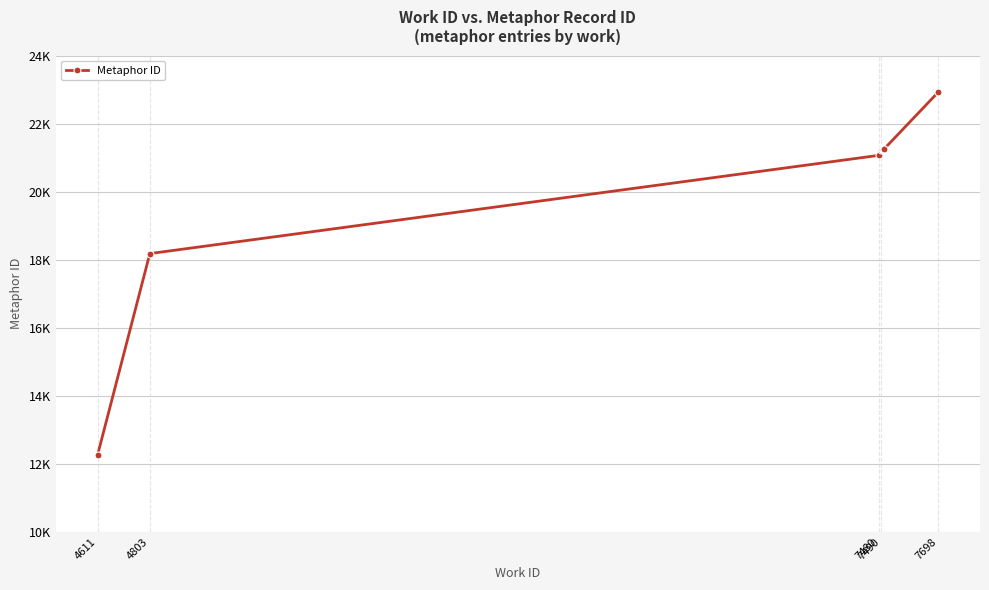

Reading left to right, what are all the values shown in this chart?

12262	18181	21067	21238	21240	21245	21246	21247	21254	22917